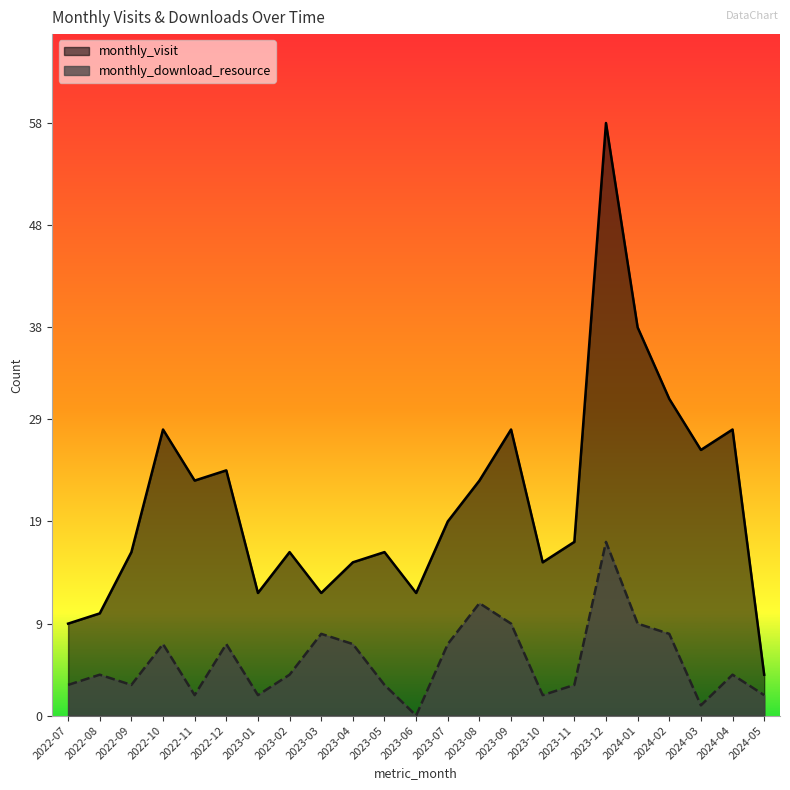

What is the spread (max minus min) of values at 2023-10?

13